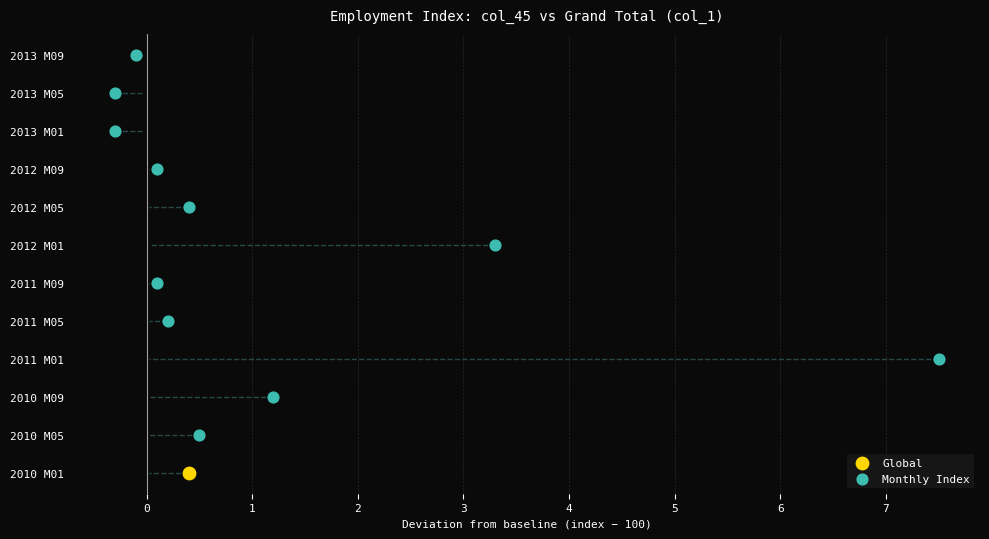

What are all the series names shown in the legend?

Global, Monthly Index